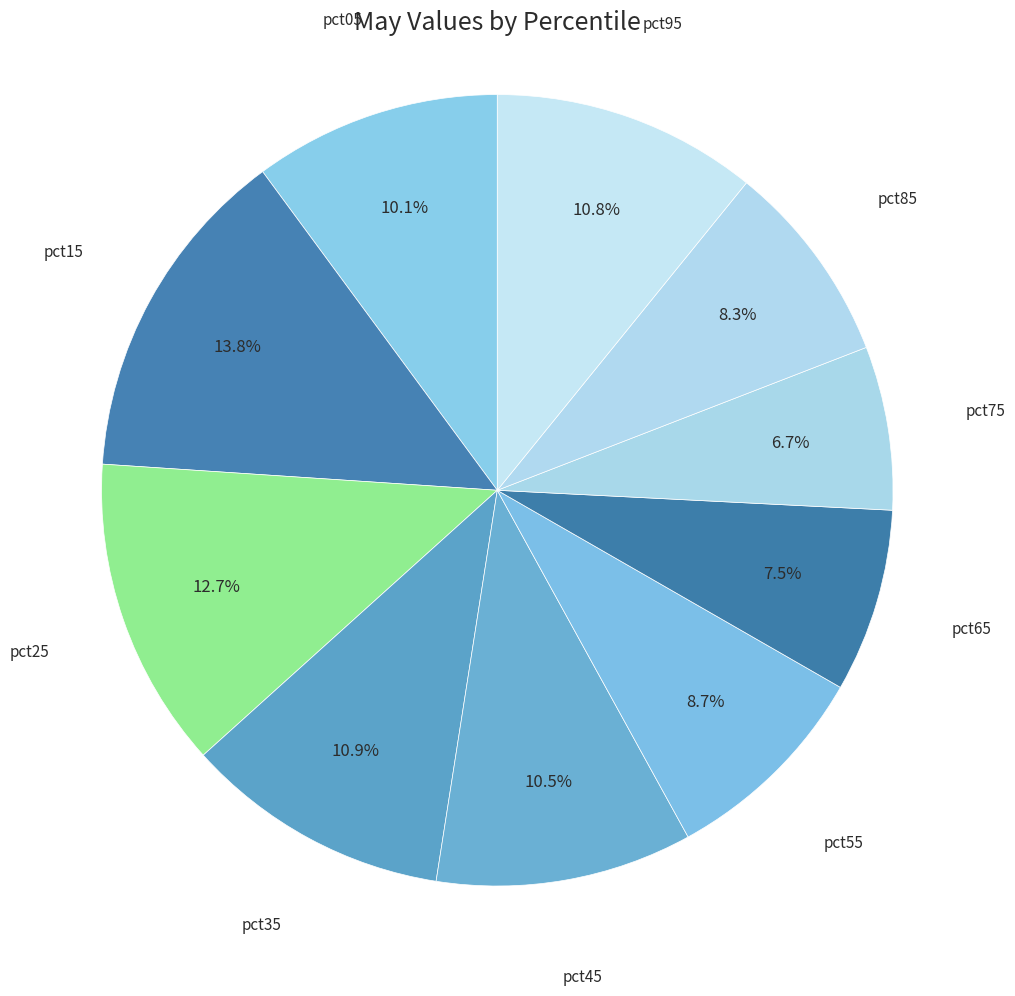

To the nearest percent, what is the combined percentage of pct15 and pct65?

21%